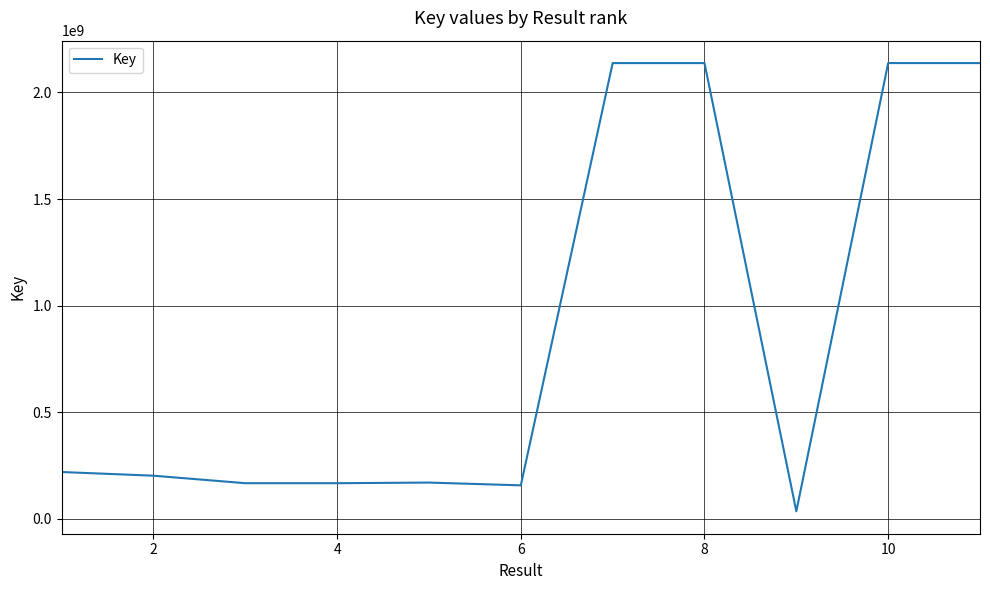

What is the difference between the maximum and minimum values?

2102806589